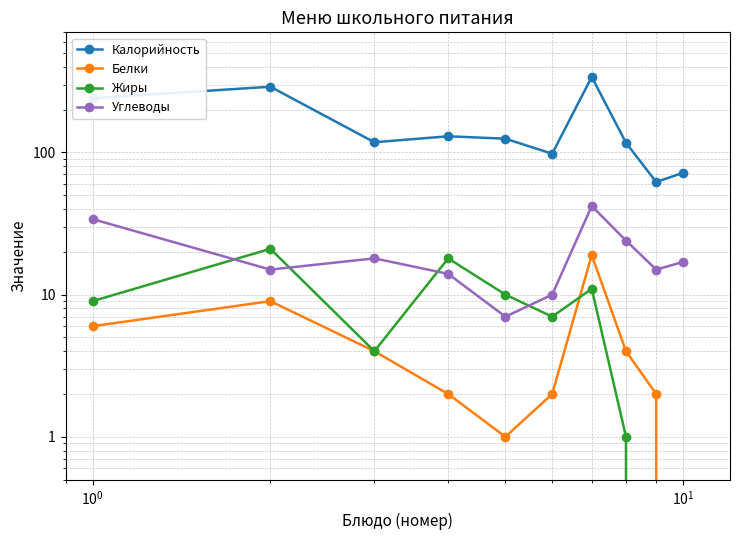

How many lines are shown in the chart?

4